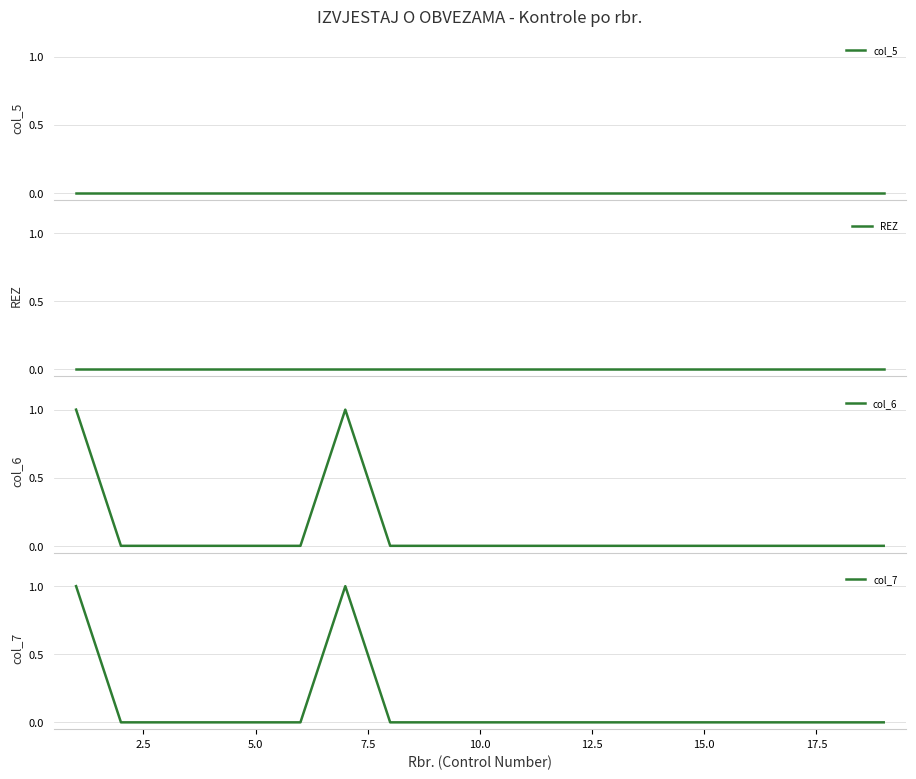

Reading left to right, what are all the values shown in this chart?

col_5: 0	0	0	0	0	0	0	0	0	0	0	0	0	0	0	0	0	0	0
REZ: 0	0	0	0	0	0	0	0	0	0	0	0	0	0	0	0	0	0	0
col_6: 1	0	0	0	0	0	1	0	0	0	0	0	0	0	0	0	0	0	0
col_7: 1	0	0	0	0	0	1	0	0	0	0	0	0	0	0	0	0	0	0